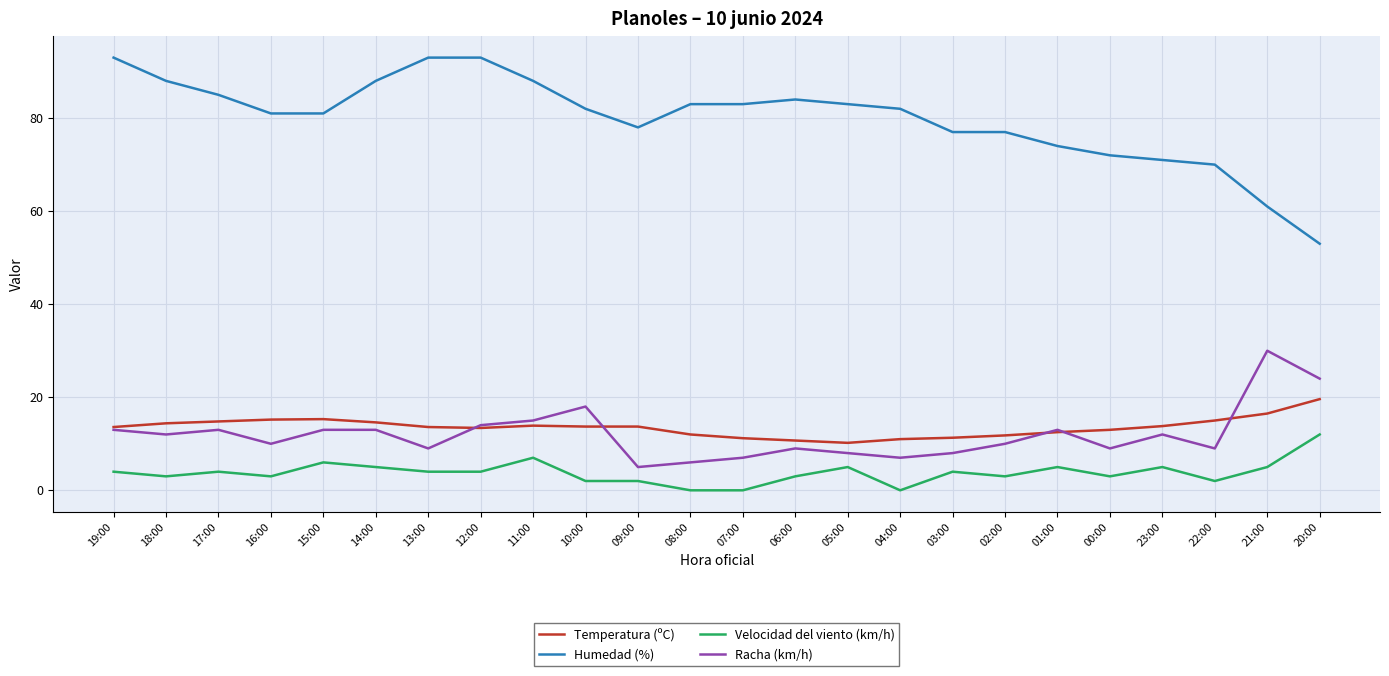

What is the greatest value displayed?

93.0